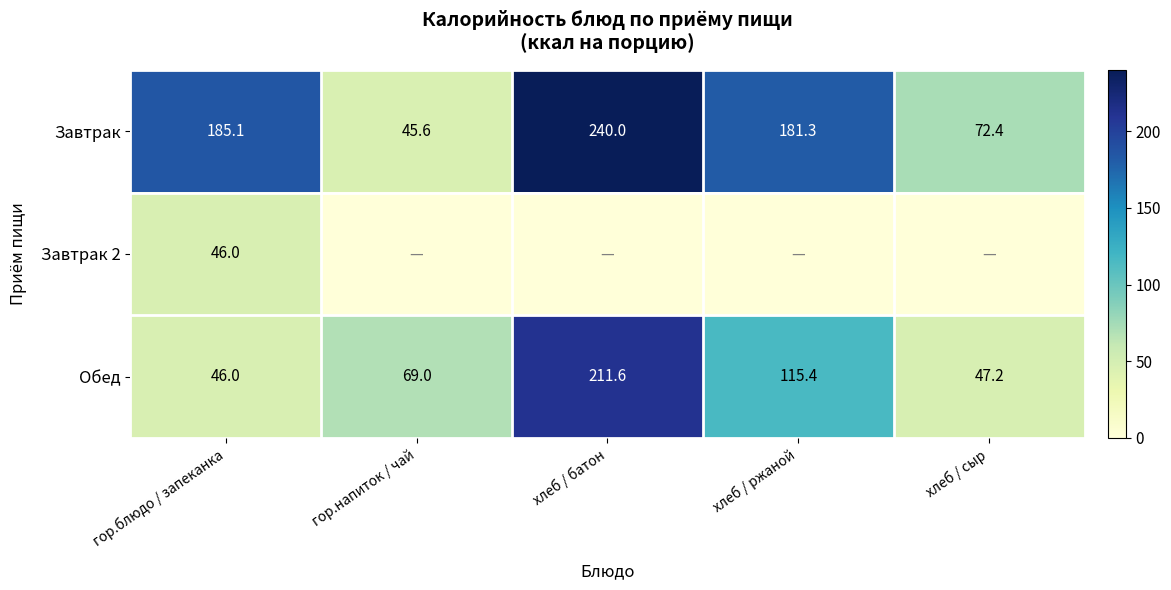

Is it true that Завтрак equals 266.0 at хлеб / ржаной?

False